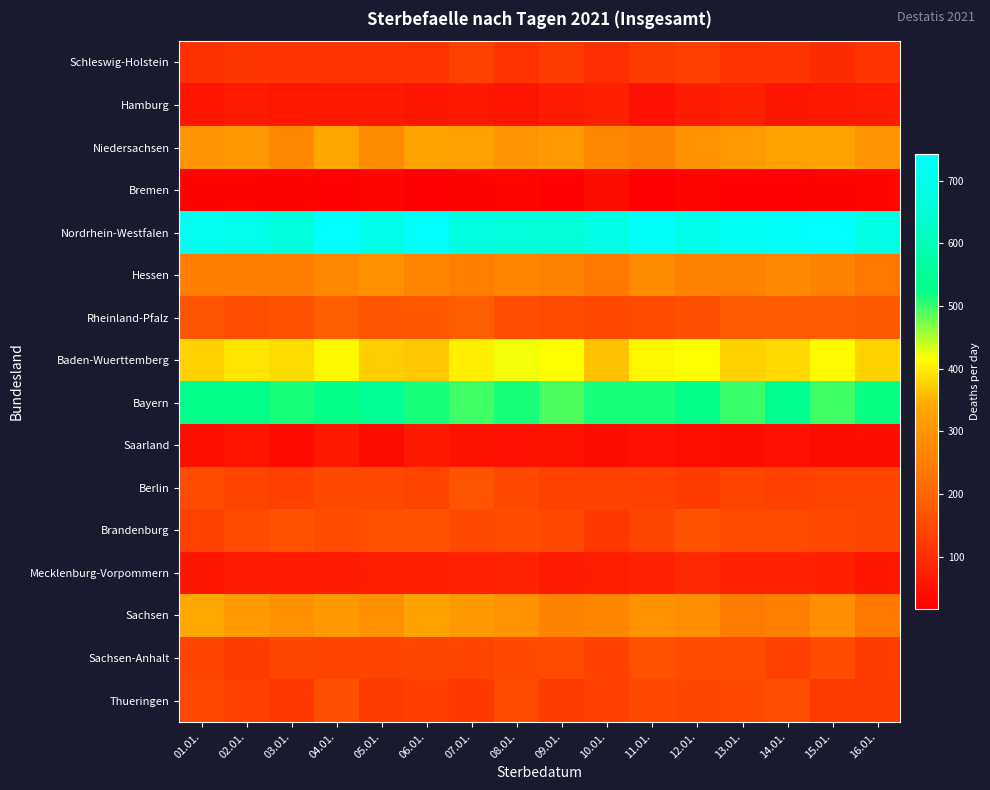

Between 12.01. and 01.01., which is larger?

12.01.